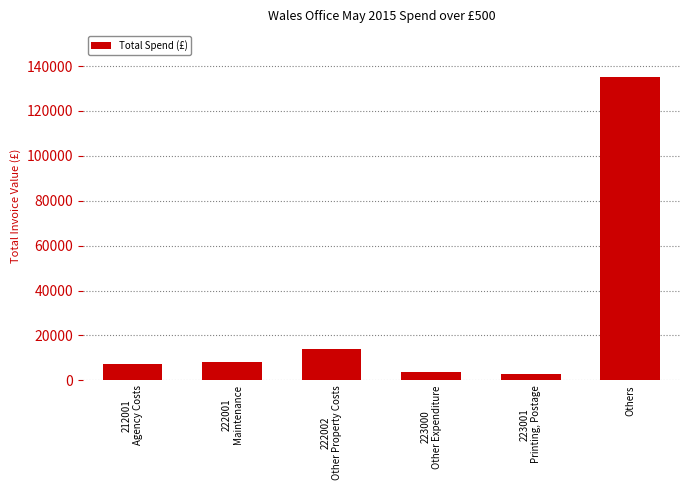

What is the difference between the second highest and minimum values?

10903.7